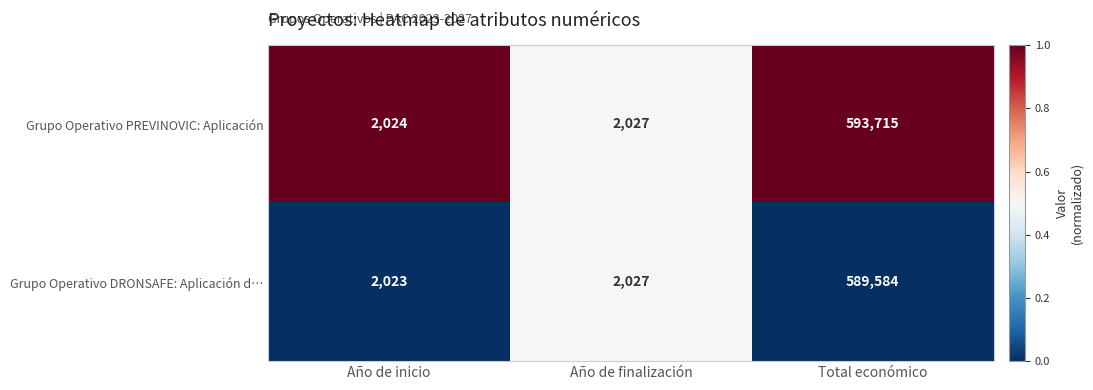

Reading right to left, list all the values displayed in this chart.

Grupo Operativo PREVINOVIC: Aplicación: Total económico=593715	Año de finalización=2027	Año de inicio=2024
Grupo Operativo DRONSAFE: Aplicación d…: Total económico=589584	Año de finalización=2027	Año de inicio=2023